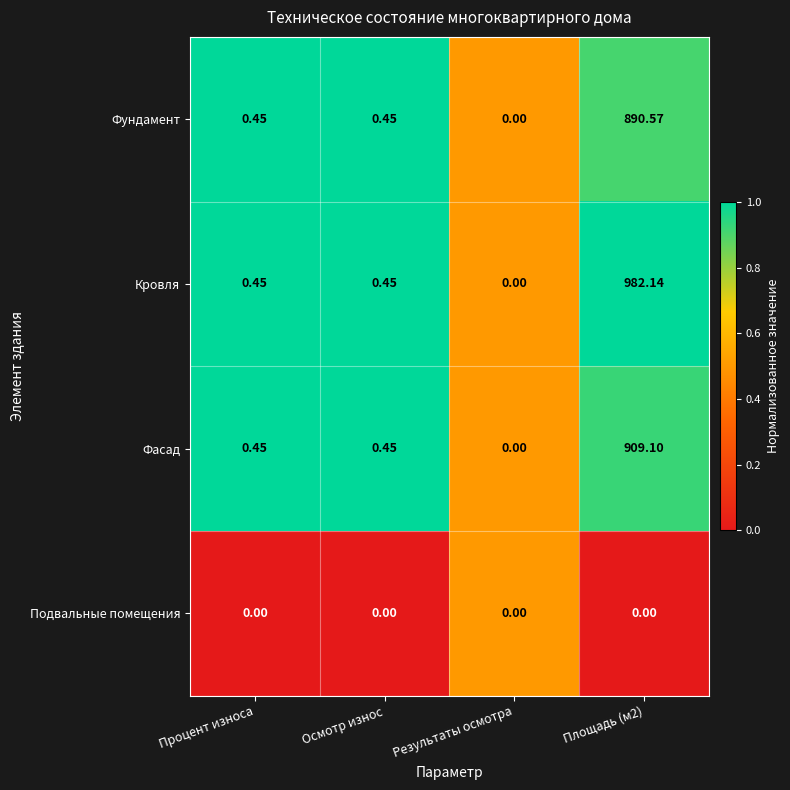

At which label does Фасад reach its minimum?

Результаты осмотра